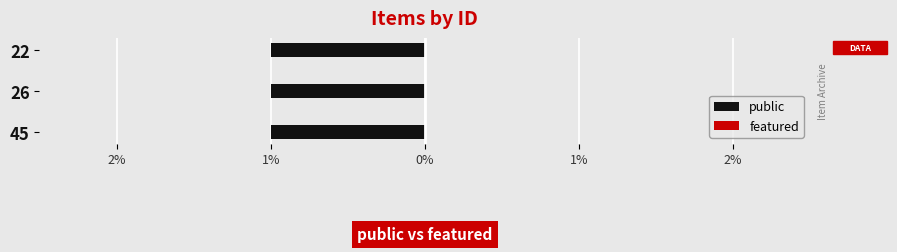

Rank the series by their average value, from highest to lowest.

public, featured